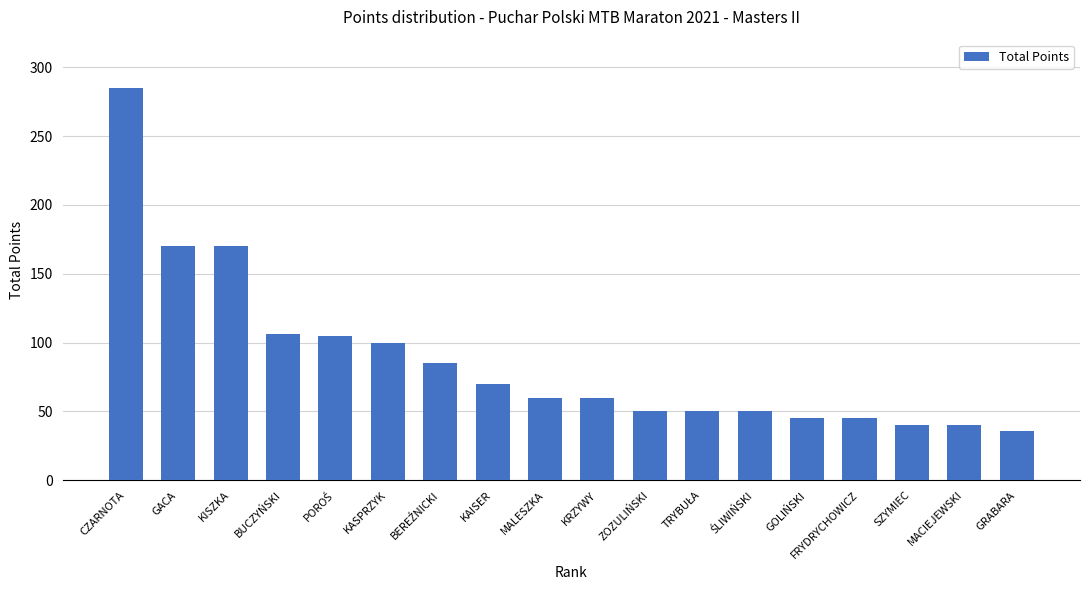

What is the sum of all values?

1567